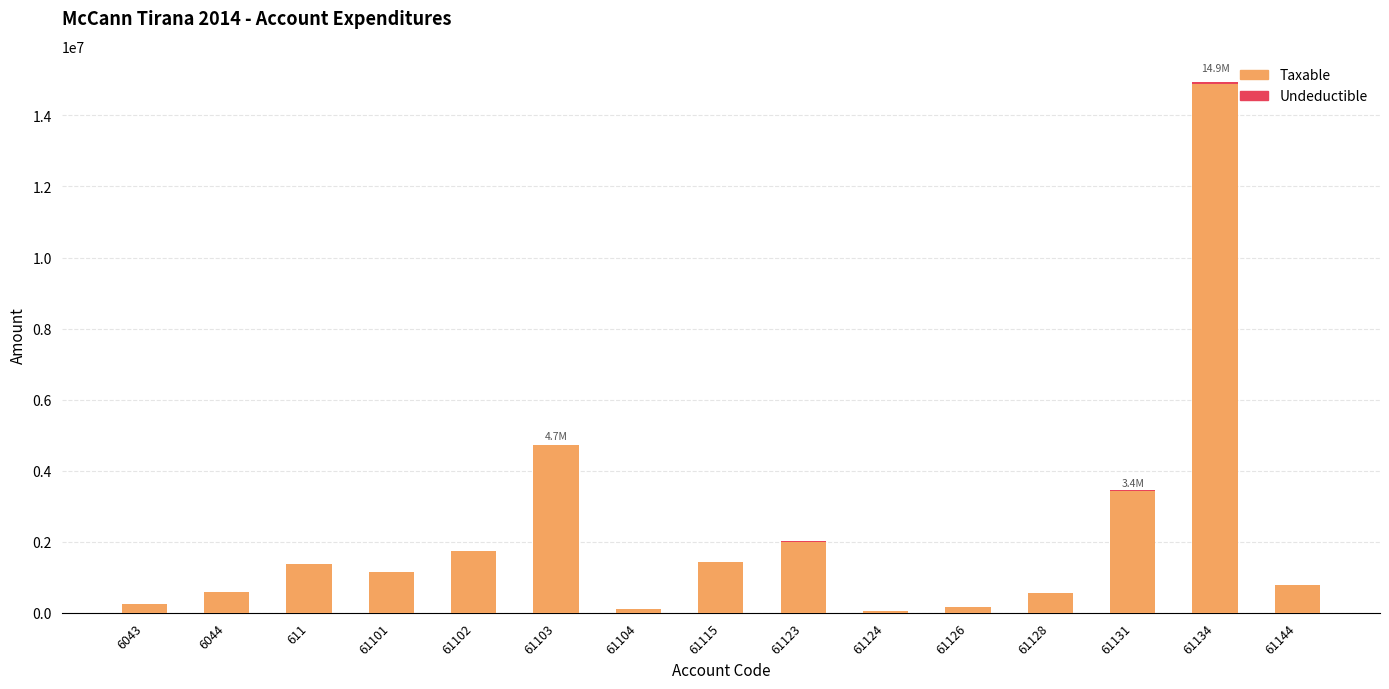

What is the sum of all Taxable values?

33231204.0